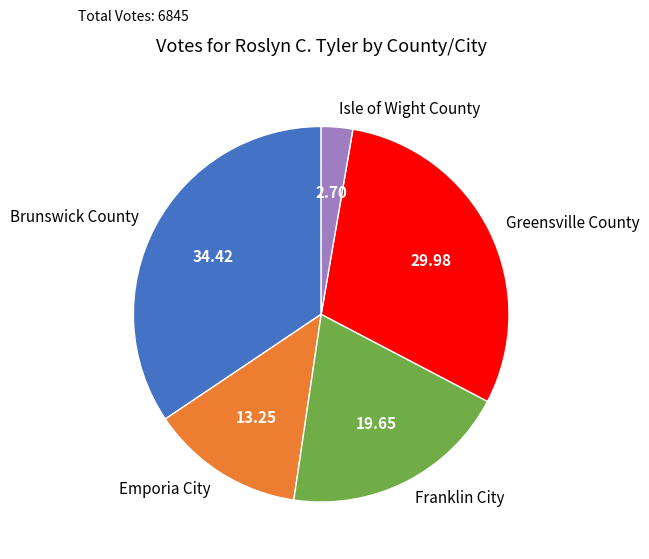

Which category has the smallest portion of the pie?

Isle of Wight County